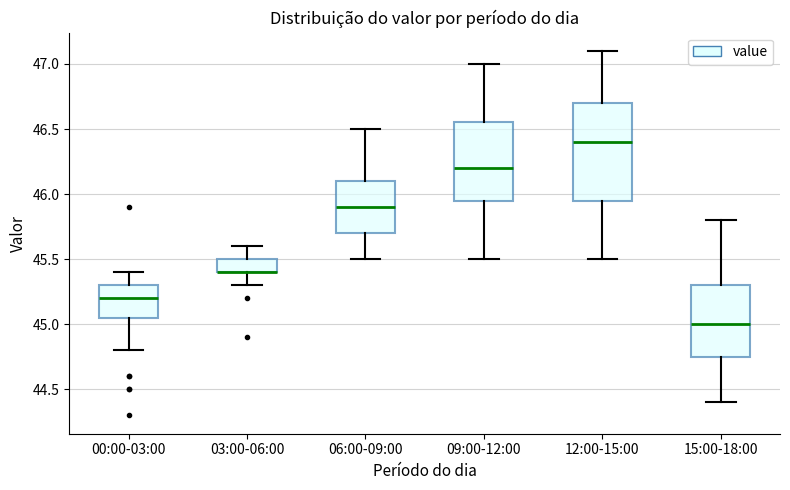

Reading left to right, read every box against the y-axis: the position of its median line, the range the box covers, and the ends of its whiskers. The values are not printed on the chart, so give them approximately, as read against the axis.

00:00-03:00: median 45.20, box 45.05 to 45.30, whiskers 44.80 to 45.40
03:00-06:00: median 45.40 (drawn on the box's lower edge), box 45.40 to 45.50, whiskers 45.30 to 45.60
06:00-09:00: median 45.90, box 45.70 to 46.10, whiskers 45.50 to 46.50
09:00-12:00: median 46.20, box 45.95 to 46.55, whiskers 45.50 to 47.00
12:00-15:00: median 46.40, box 45.95 to 46.70, whiskers 45.50 to 47.10
15:00-18:00: median 45.00, box 44.75 to 45.30, whiskers 44.40 to 45.80